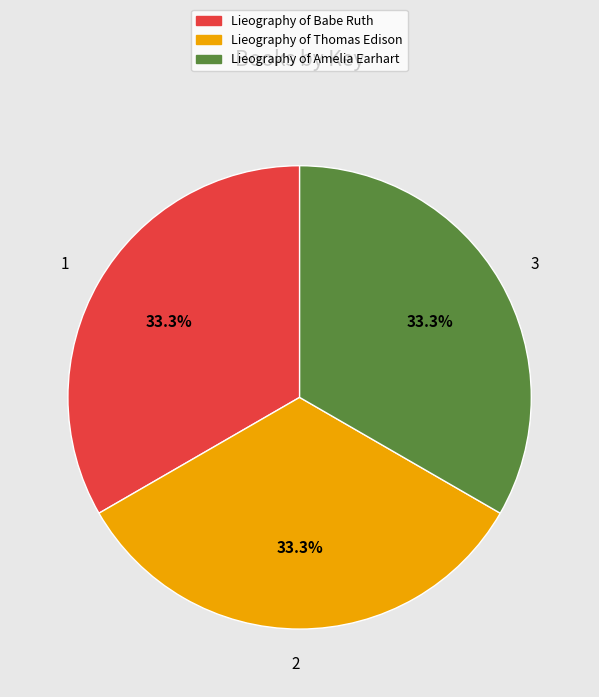

How many segments does this pie chart have?

3